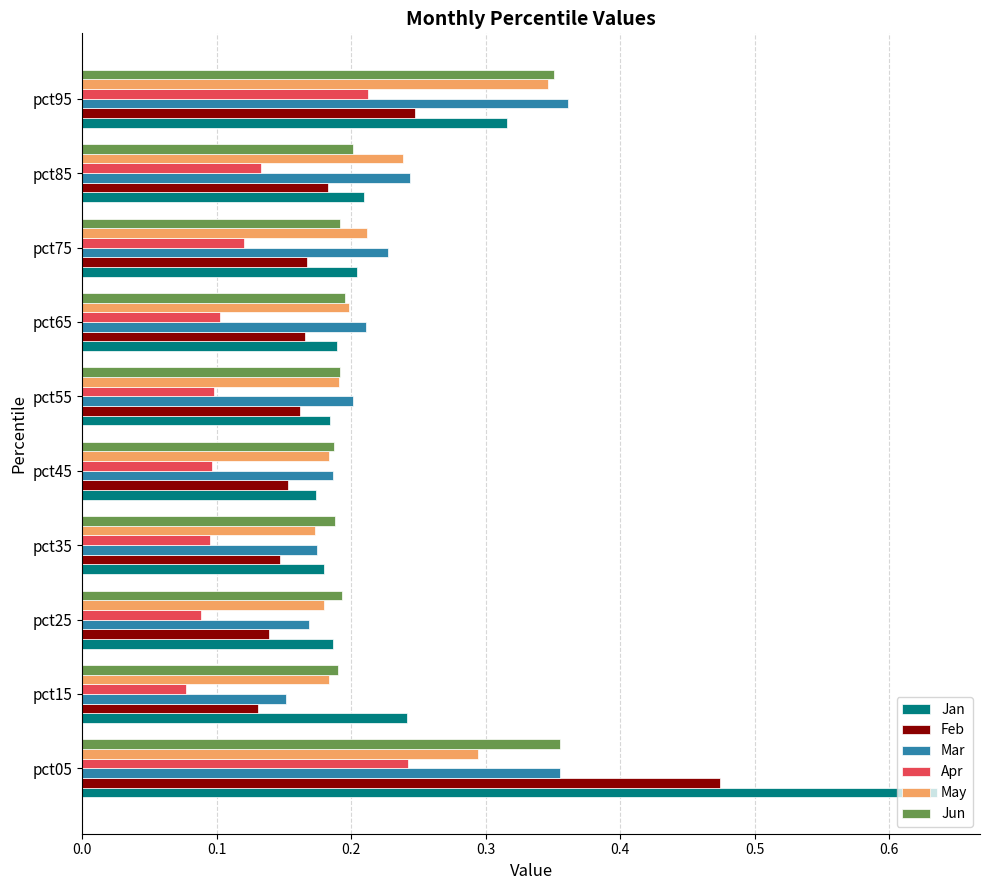

Count the Apr values in the range 0 to 1.

10